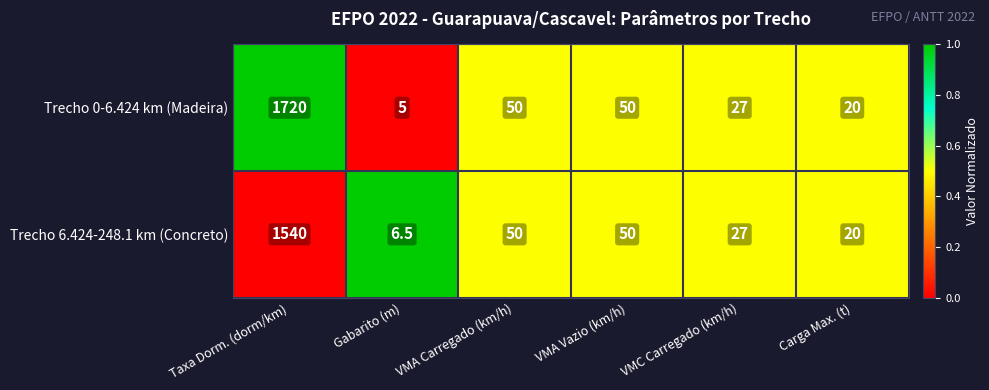

What is the smallest value displayed?

5.0